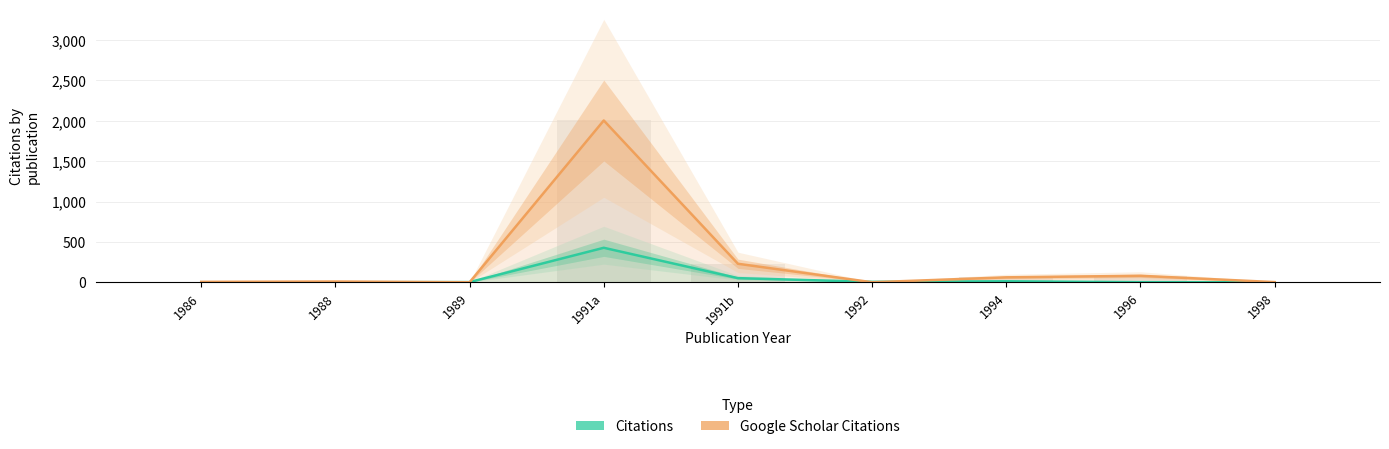

What is the average value of the Citations series?

55